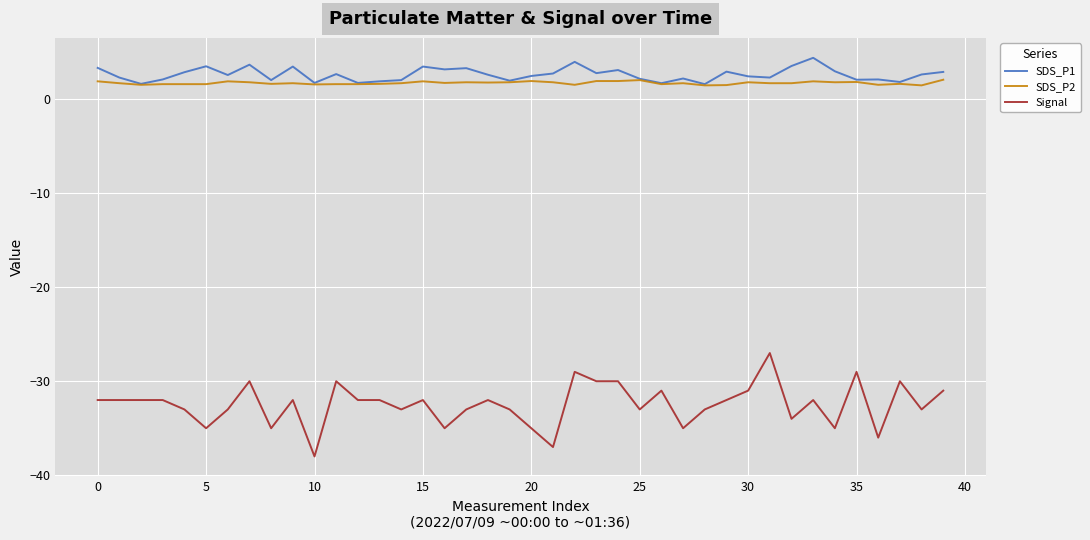

In SDS_P1, how many points are lower than both neighbors (excluding endpoints)?

13